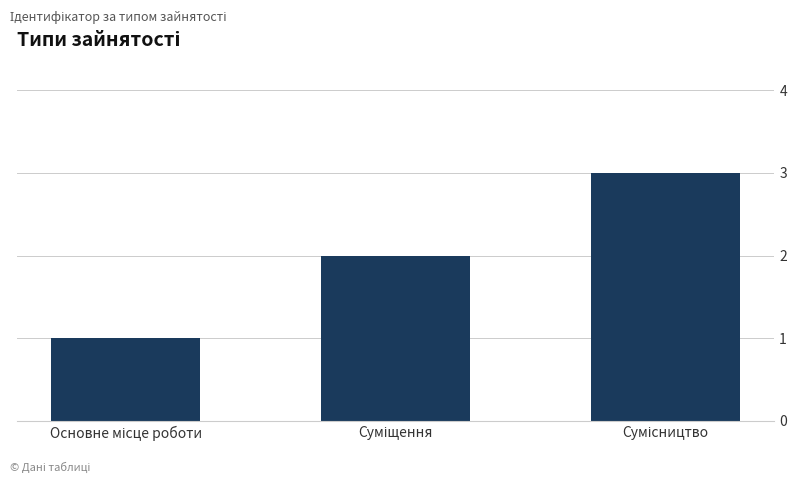

What is the greatest value displayed?

3